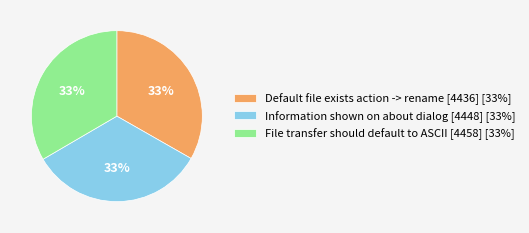

What is the ratio of the value at Information shown on about dialog [4448] [33%] to the value at Default file exists action -> rename [4436] [33%]?

1.0